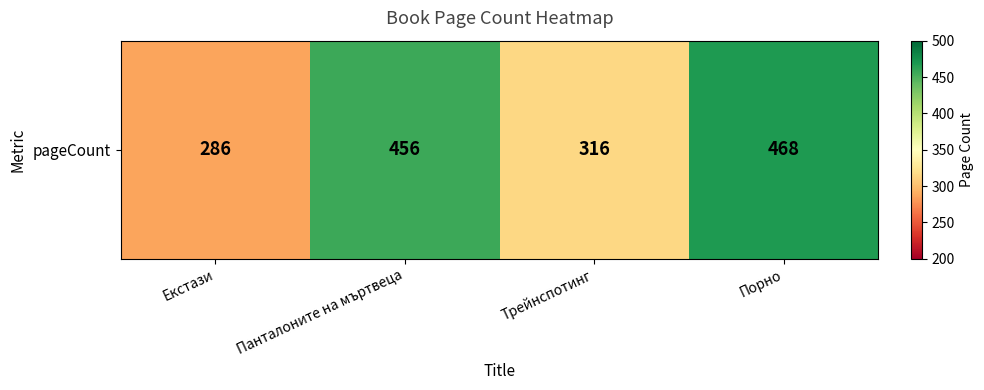

How many values exceed 456?

1